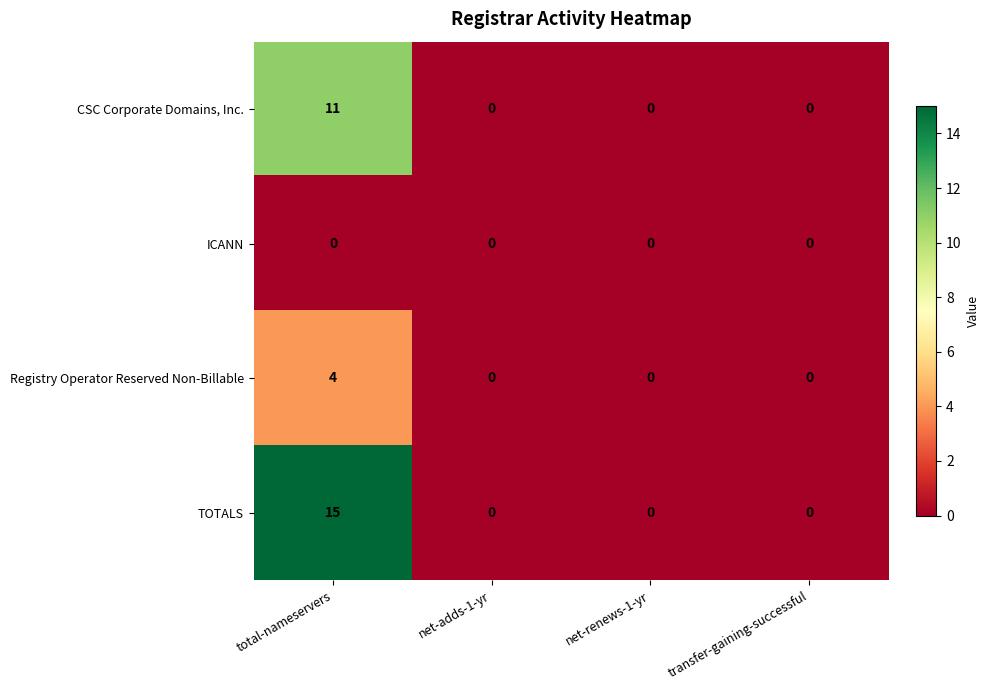

What is the greatest value displayed?

15